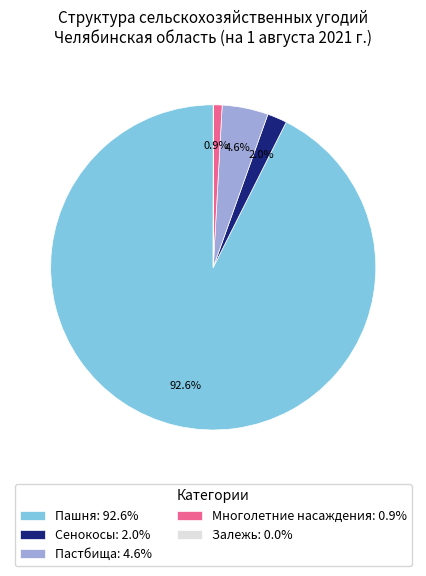

How much of the chart is everything except Пастбища: 4.6%?

95.4%